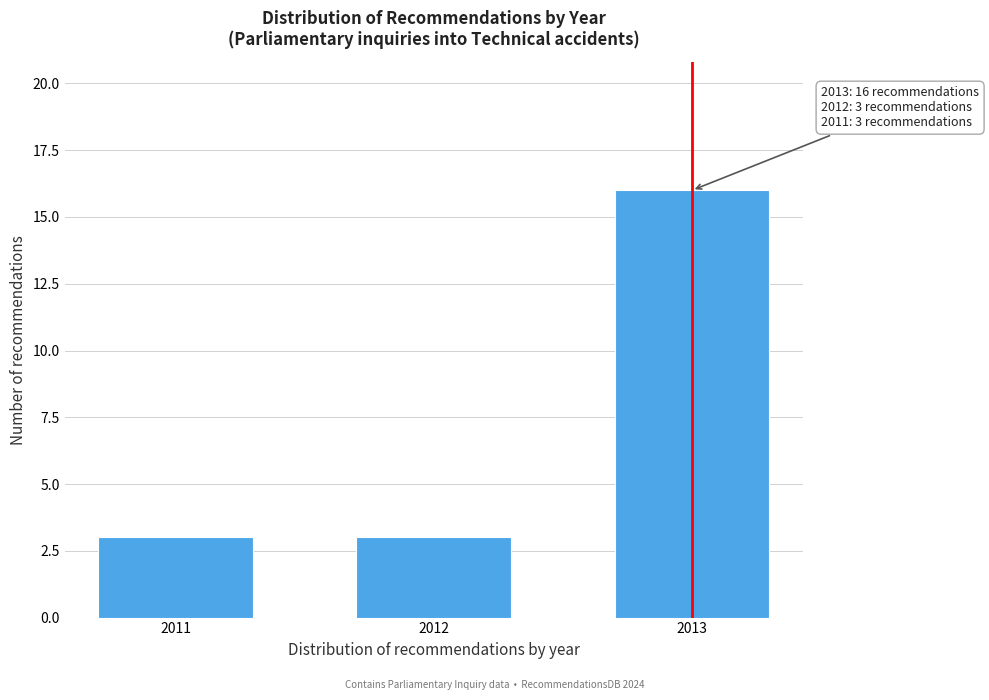

Reading left to right, transcribe all the data shown in this chart.

2011=3	2012=3	2013=16